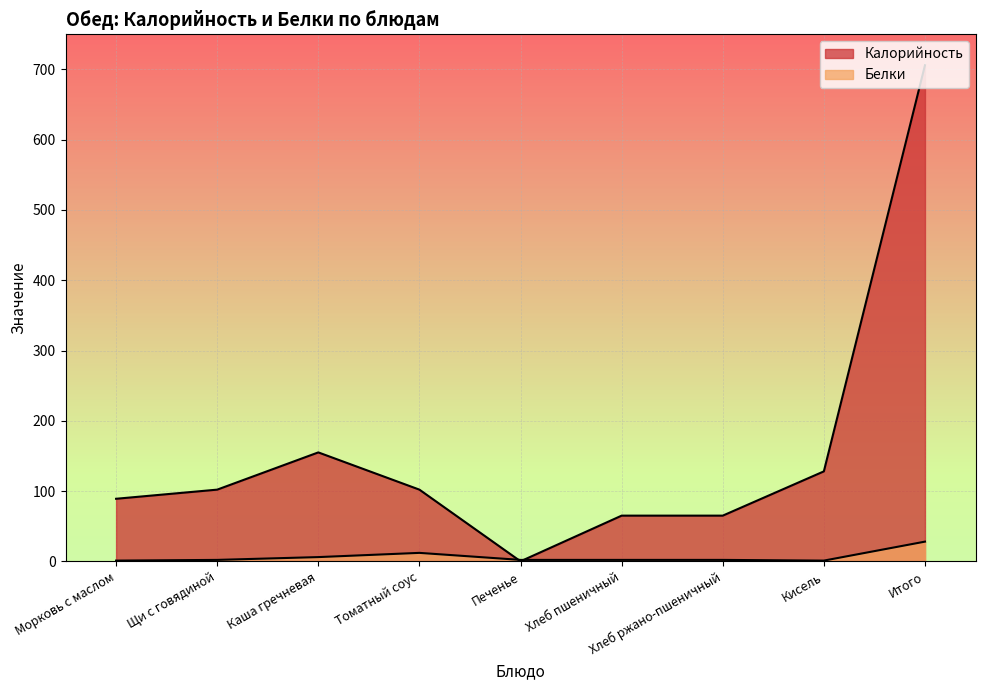

List the series in order of their peak value, lowest first.

Белки, Калорийность